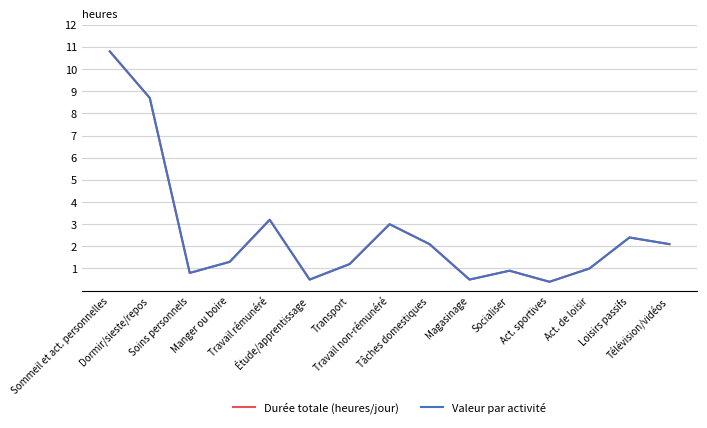

What is the value of the Durée totale (heures/jour) point at the 9th from the left?

2.1